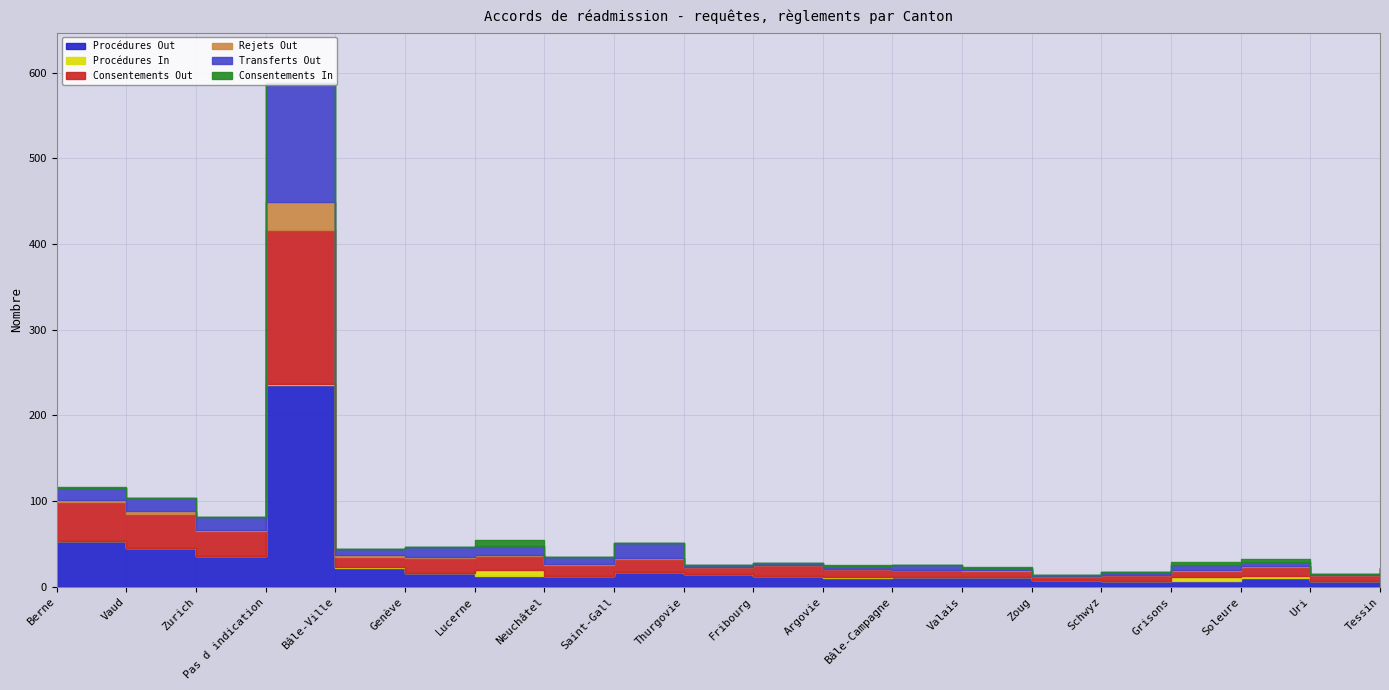

What is the total value across all series at Berne?

116